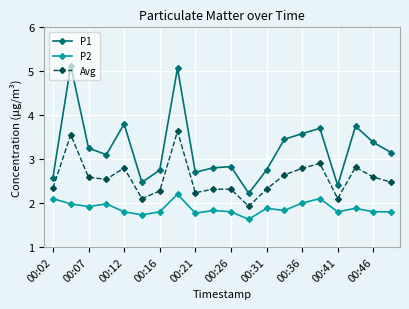

List the series in order of their peak value, lowest first.

P2, Avg, P1